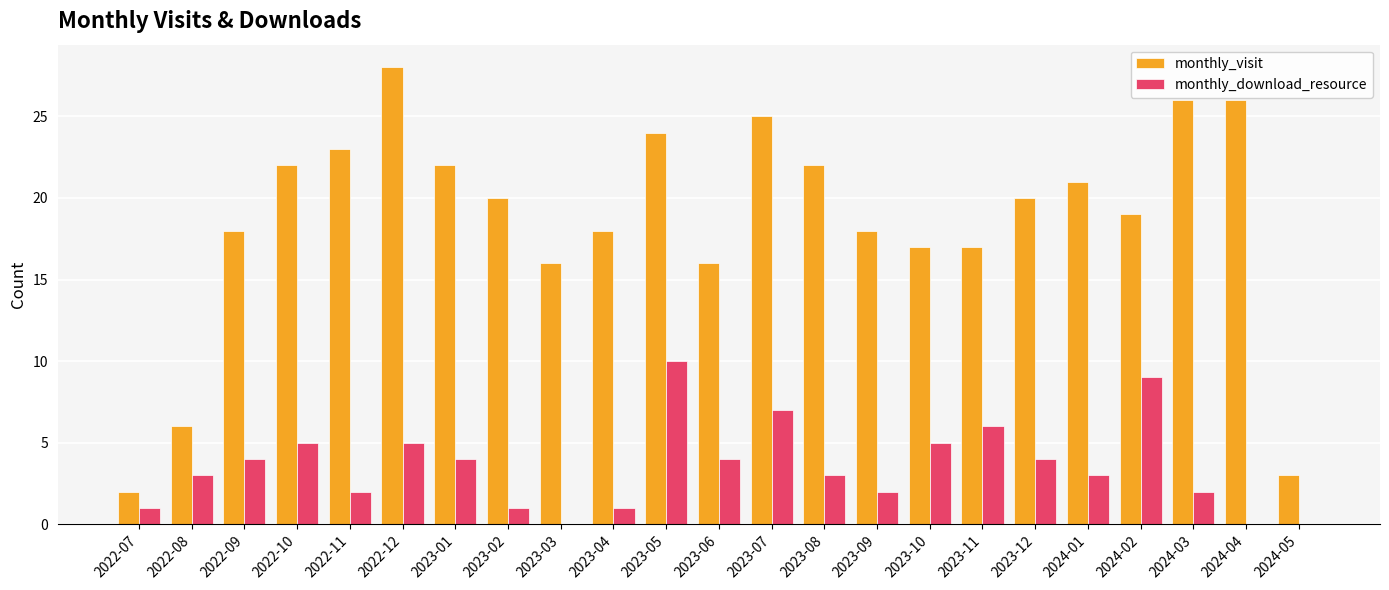

Is it true that monthly_download_resource equals 5 at 2024-01?

False